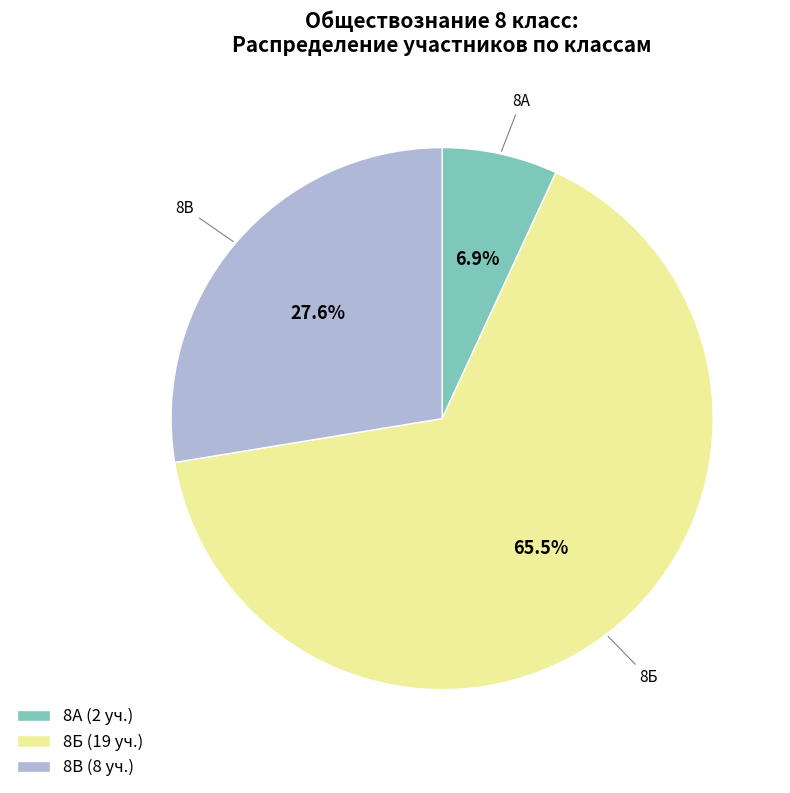

What is the ratio of the value at 8Б (19 уч.) to the value at 8В (8 уч.)?

2.4